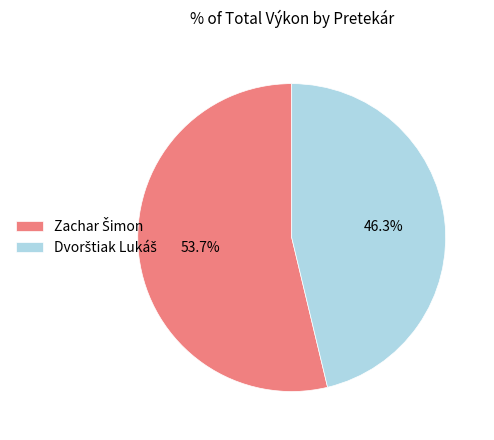

What is the change in value from Zachar Šimon to Dvorštiak Lukáš?

-52